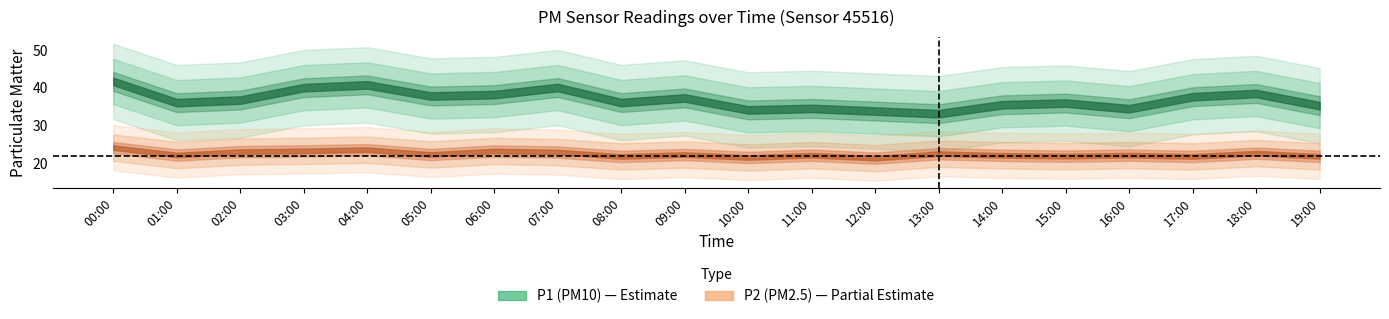

Reading left to right, what are all the values shown in this chart?

P1: 41.7	36.0	36.7	40.0	40.8	37.8	38.2	40.0	36.0	37.3	34.1	34.5	33.8	33.1	35.5	35.9	34.4	37.6	38.5	35.2
P2: 24.1	22.1	23.0	23.2	23.6	22.3	23.2	22.9	21.8	22.3	21.5	22.1	21.3	22.5	22.1	21.8	22.1	21.8	22.6	21.8